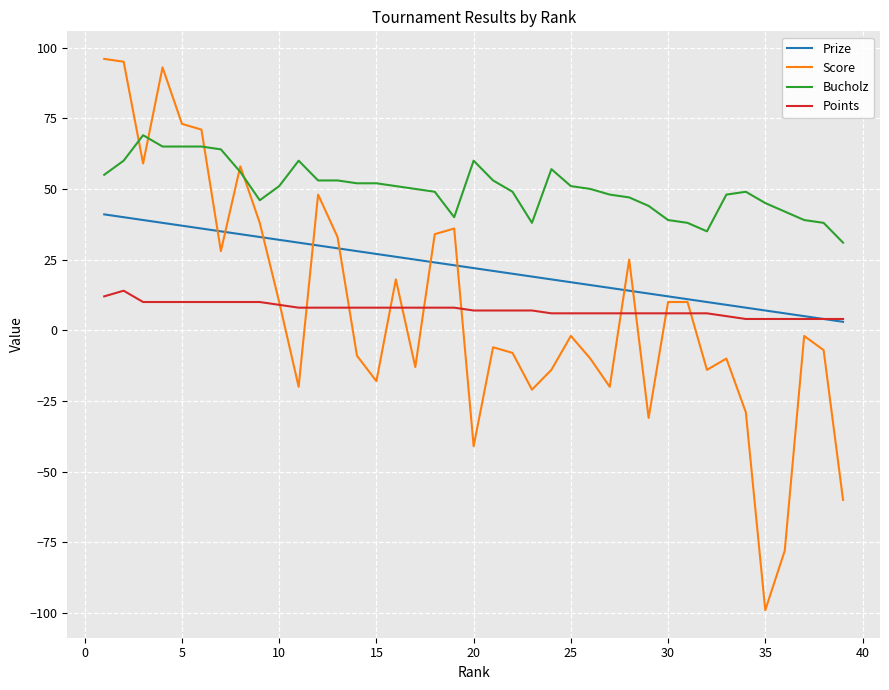

Rank the series by their maximum value, from highest to lowest.

Score, Bucholz, Prize, Points